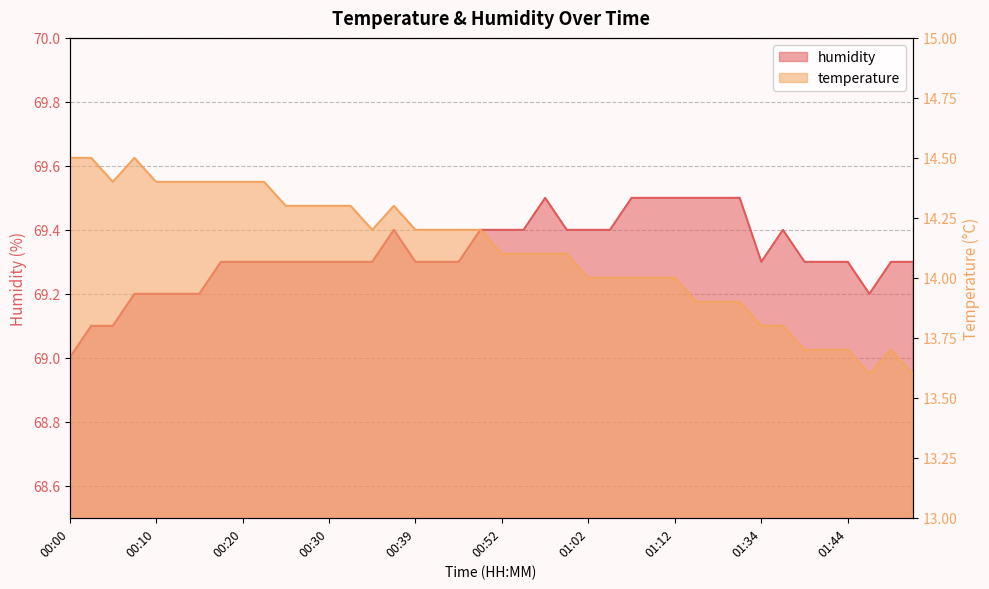

True or false: temperature has a value of 19.3 at 01:44.

False